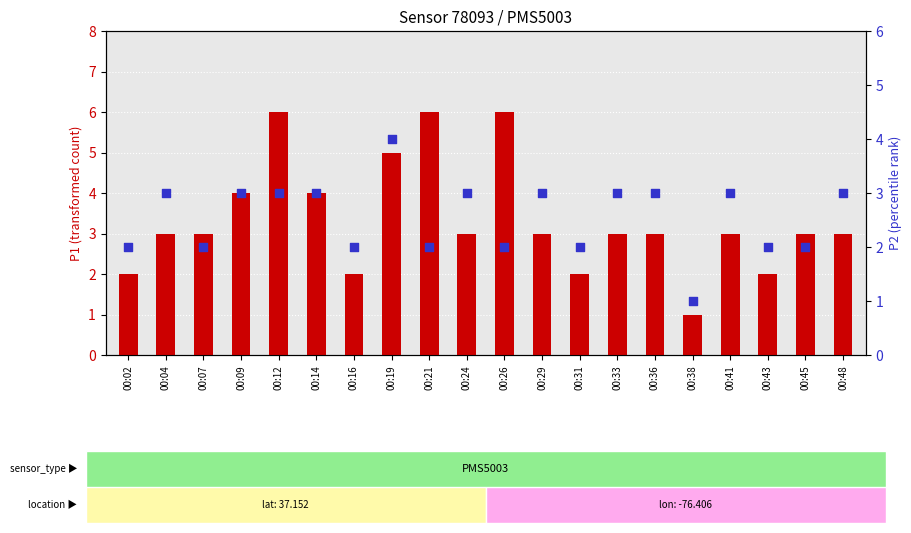

Which series contains the lowest Y value?

transformed count (P1)